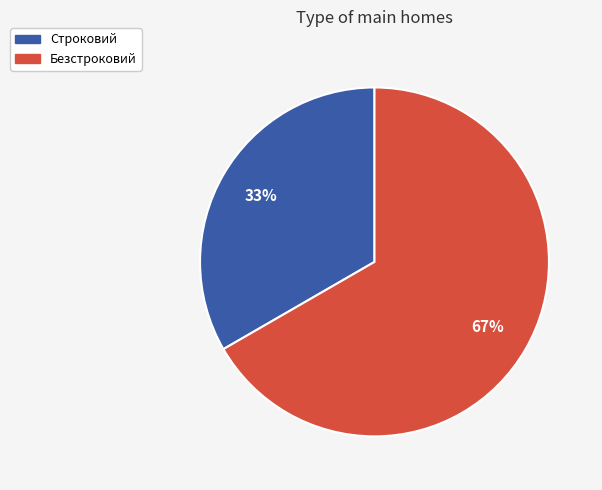

To the nearest percent, what is the average slice percentage?

50%